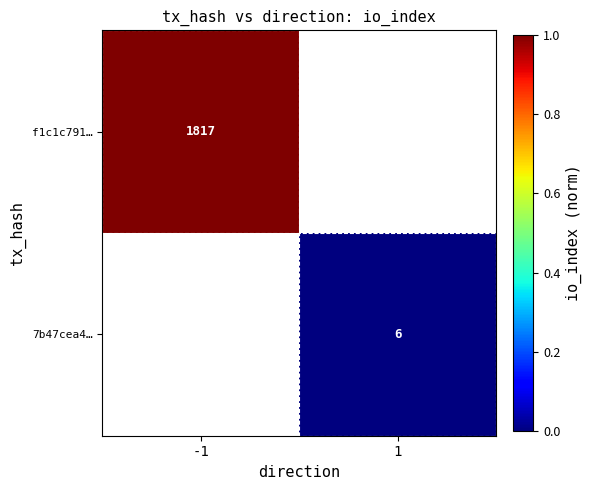

What is the greatest value displayed?

1.0